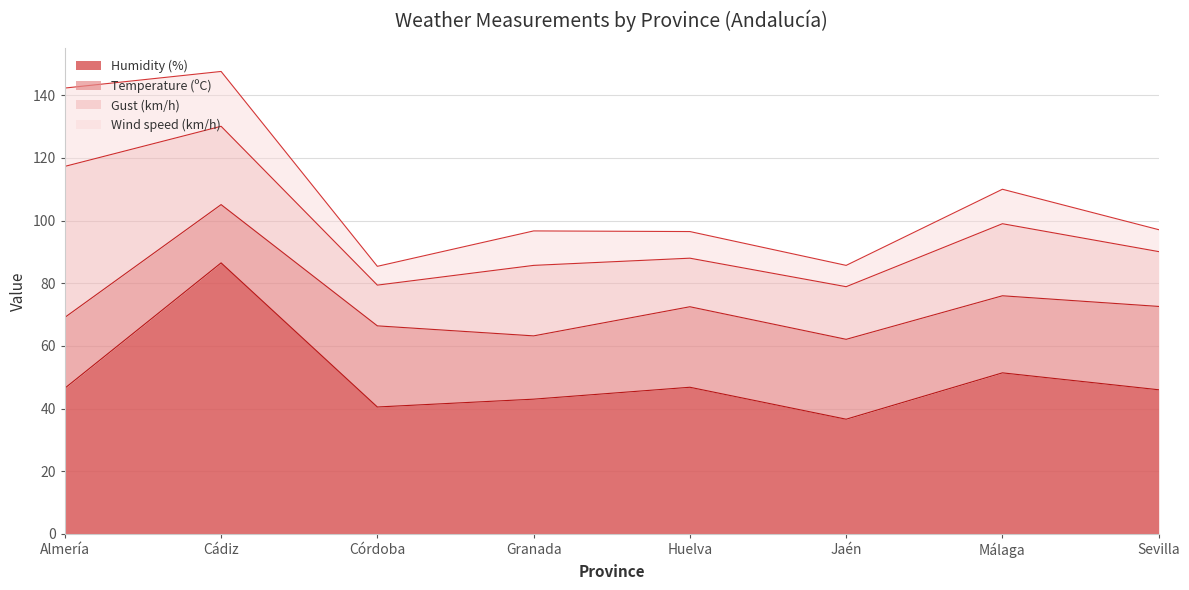

Rank the series at Cádiz from highest to lowest value.

Humidity (%), Gust (km/h), Temperature (ºC), Wind speed (km/h)